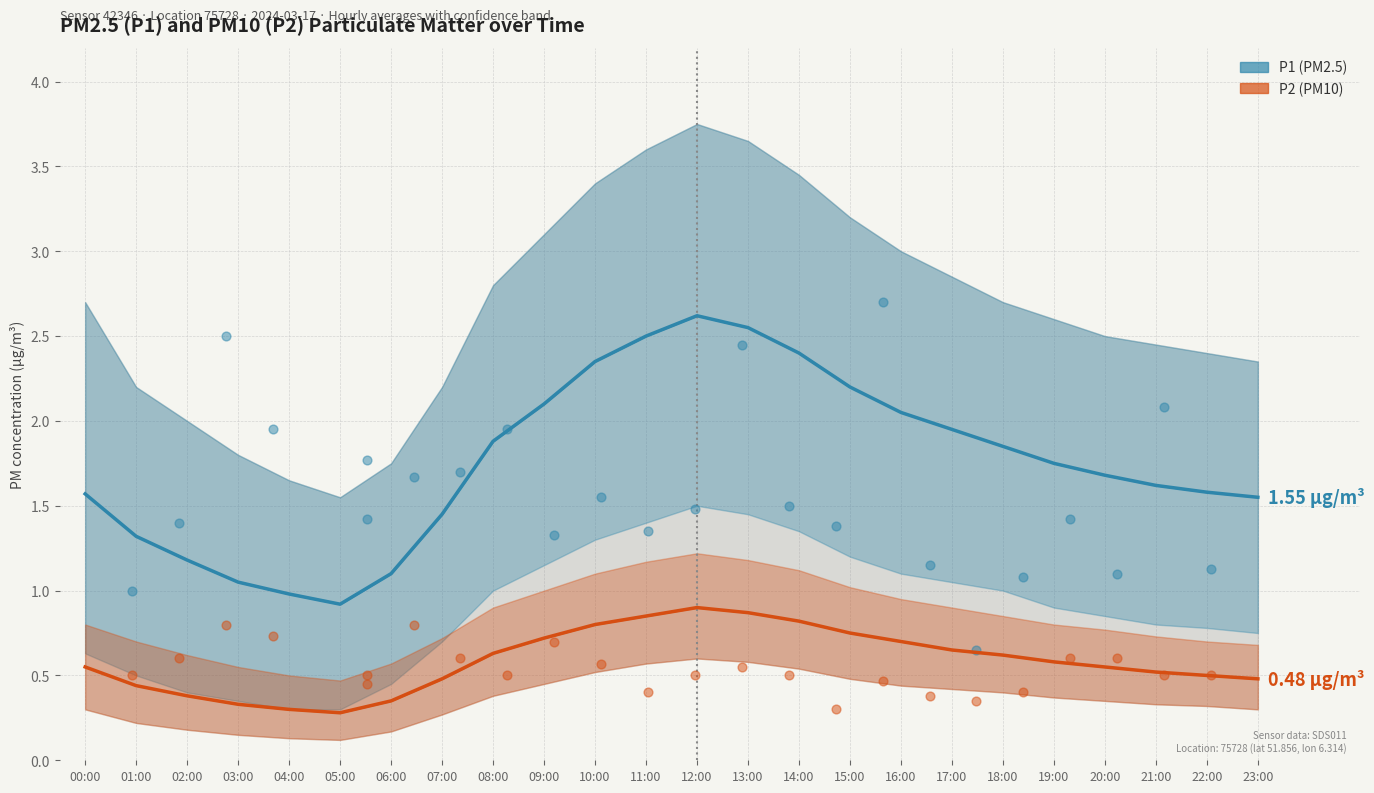

Which series has the largest Y range (max minus min)?

P1 readings